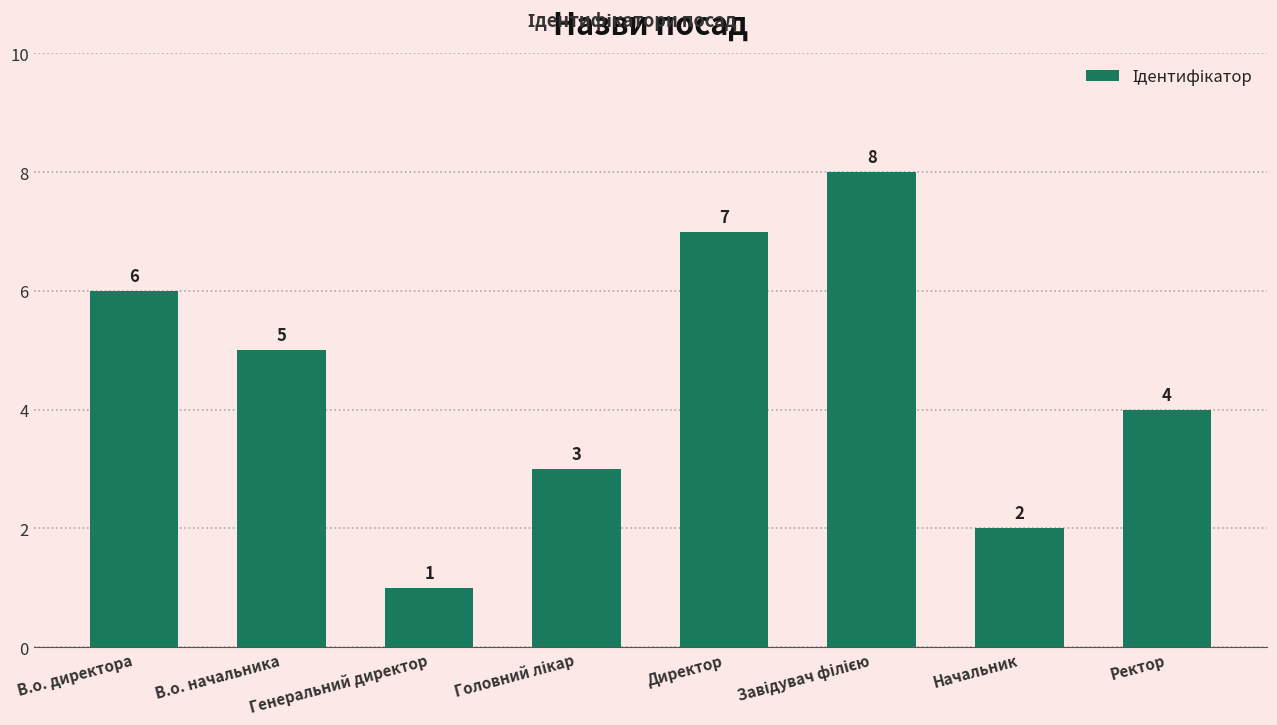

At which category does the chart reach its minimum across all series?

Генеральний директор